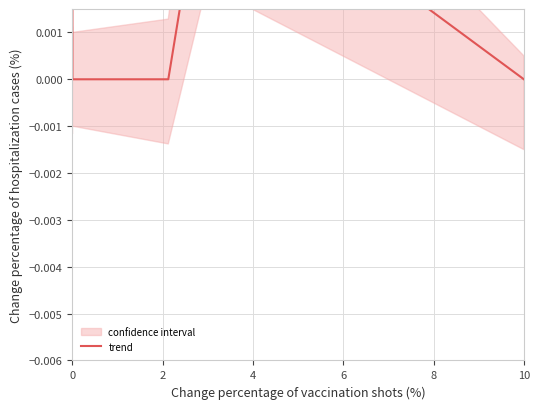

Between 6 and 4, which is larger?

6